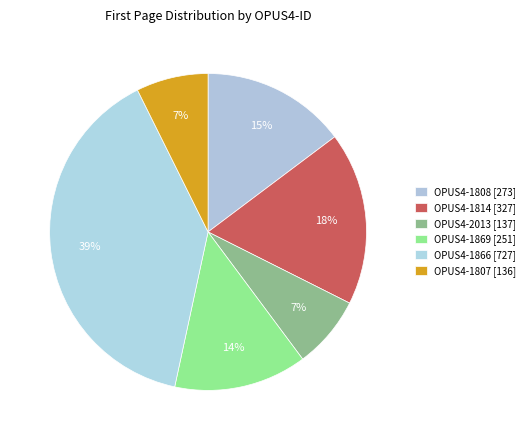

Combined, do OPUS4-1814 and OPUS4-1869 account for over 50%?

No